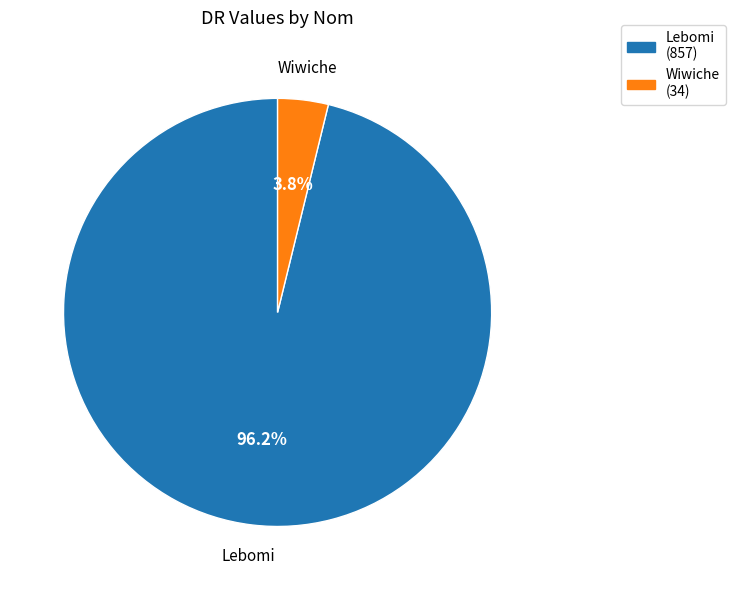

To the nearest percent, what is the difference between the Wiwiche and Lebomi slice percentages?

92%